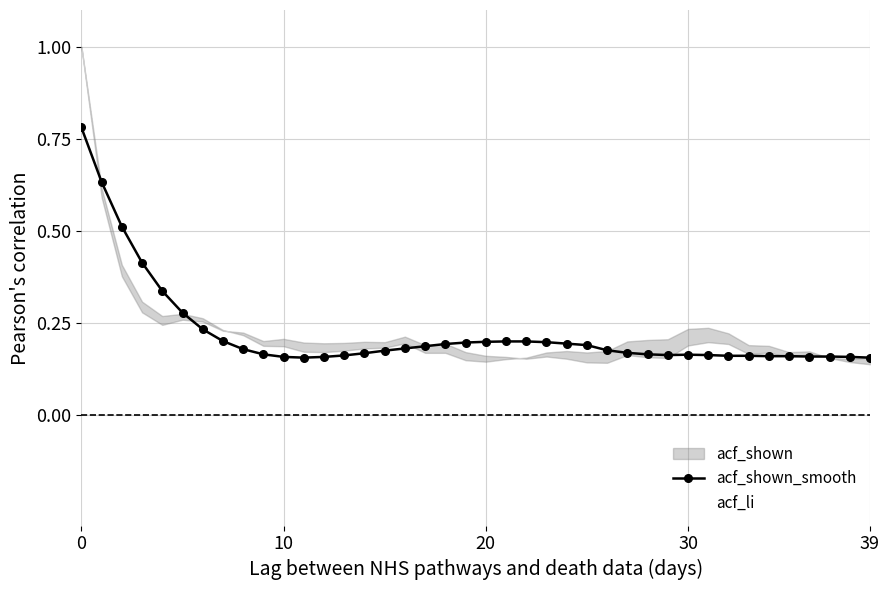

In acf_shown_smooth, how many points are higher than both neighbors (excluding endpoints)?

1